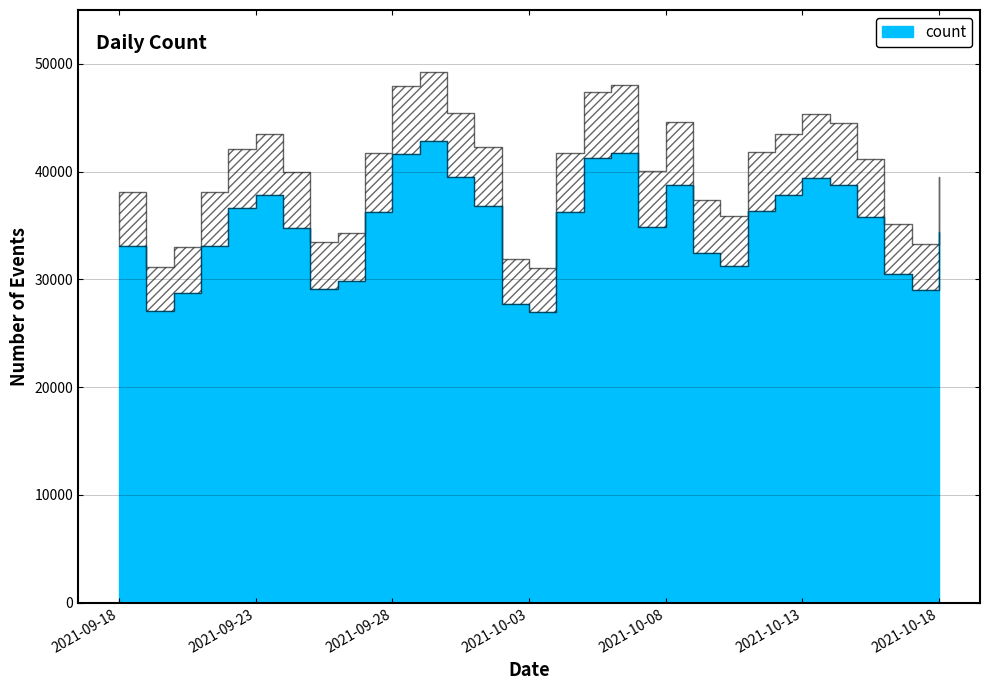

List the labels in order of value, smallest first.

2021-10-03, 2021-09-19, 2021-10-02, 2021-09-20, 2021-10-17, 2021-09-25, 2021-09-26, 2021-10-16, 2021-10-10, 2021-10-09, 2021-09-21, 2021-09-18, 2021-10-18, 2021-09-24, 2021-10-07, 2021-10-15, 2021-10-04, 2021-09-27, 2021-10-11, 2021-09-22, 2021-10-01, 2021-09-23, 2021-10-12, 2021-10-14, 2021-10-08, 2021-10-13, 2021-09-30, 2021-10-05, 2021-09-28, 2021-10-06, 2021-09-29